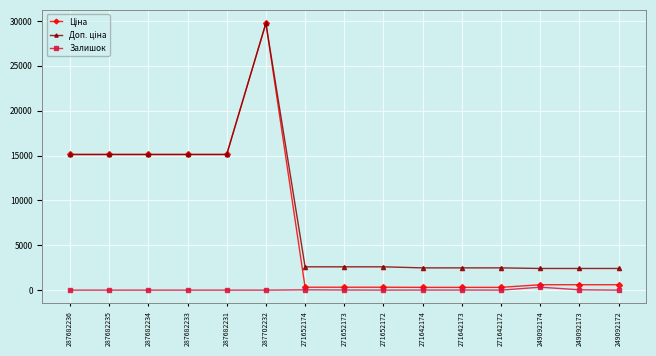

Is this an area chart (filled region under the line)?

No